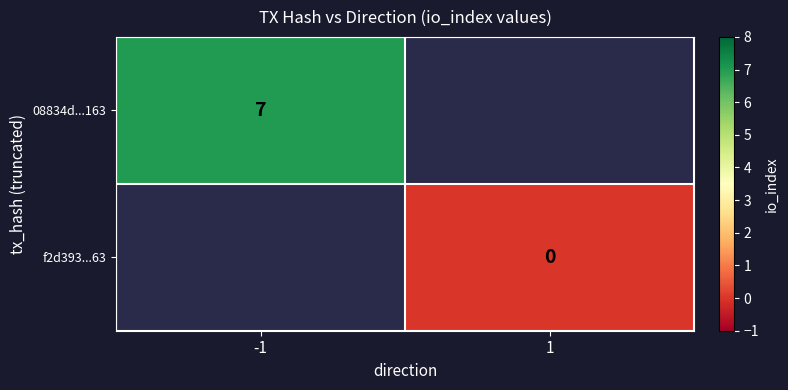

Is it true that 08834d...163 equals 12 at -1?

False